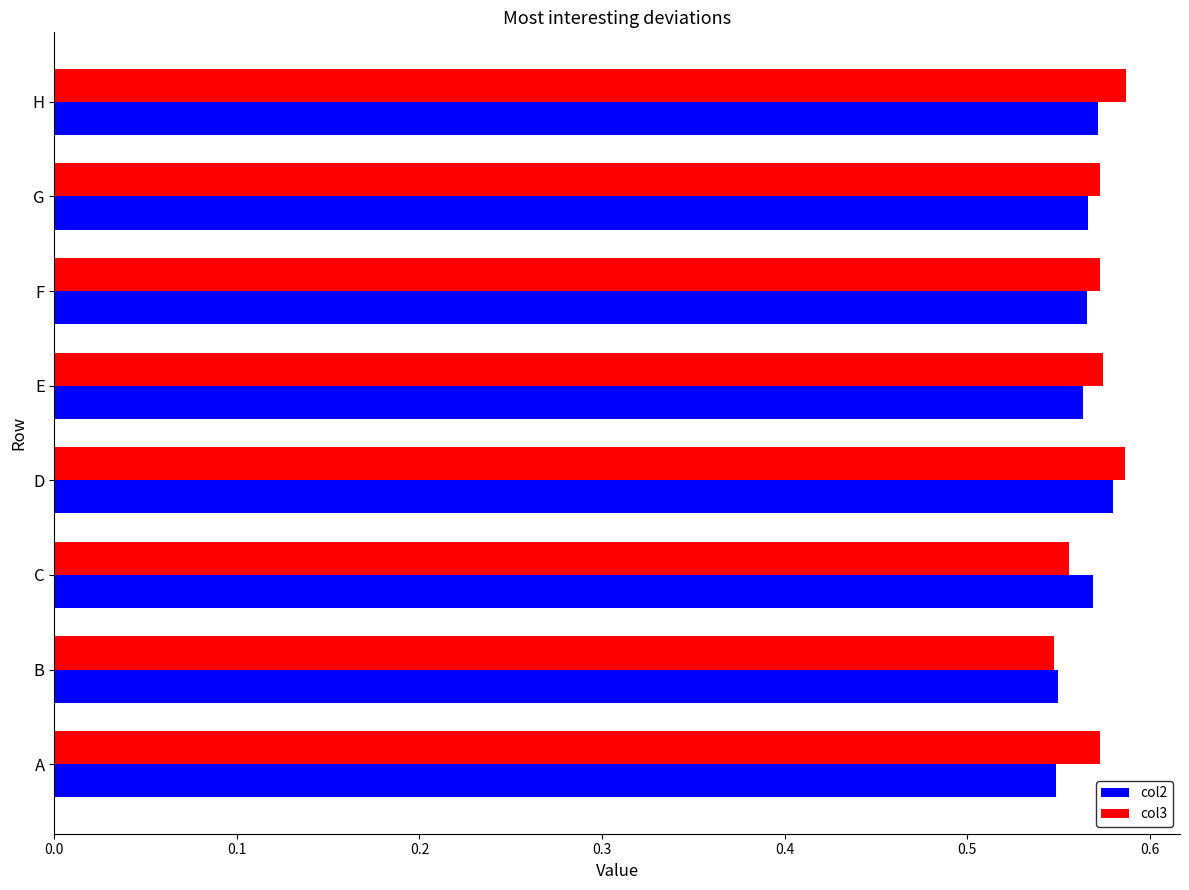

At how many categories does at least one series exceed 0?

8